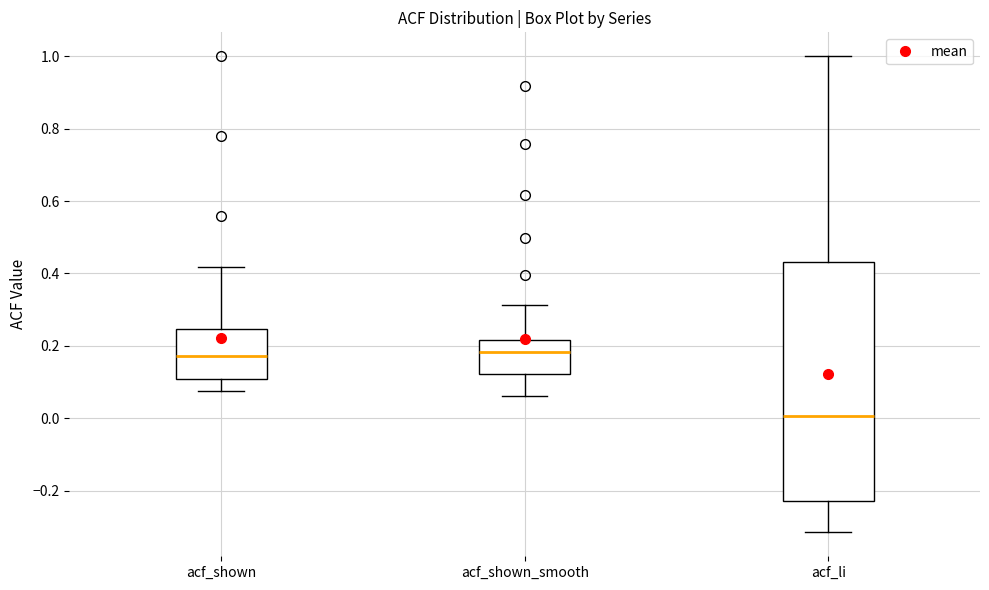

Reading left to right, read every box against the y-axis: the position of its median line, the range the box covers, and the ends of its whiskers. The values are not printed on the chart, so give them approximately, as read against the axis.

acf_shown: median 0.18, box 0.10 to 0.24, whiskers 0.08 to 0.42
acf_shown_smooth: median 0.18, box 0.12 to 0.22, whiskers 0.06 to 0.32
acf_li: median 0.00, box -0.22 to 0.44, whiskers -0.32 to 1.00